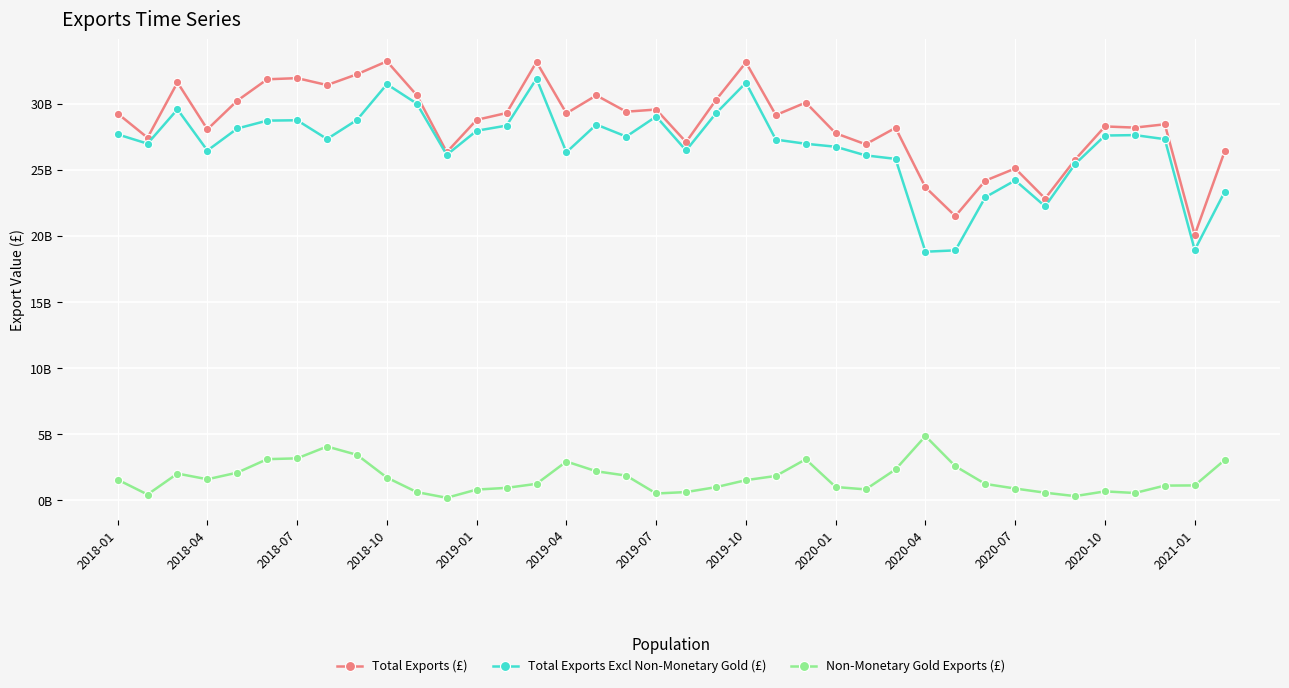

Does the chart have visible grid lines?

Yes